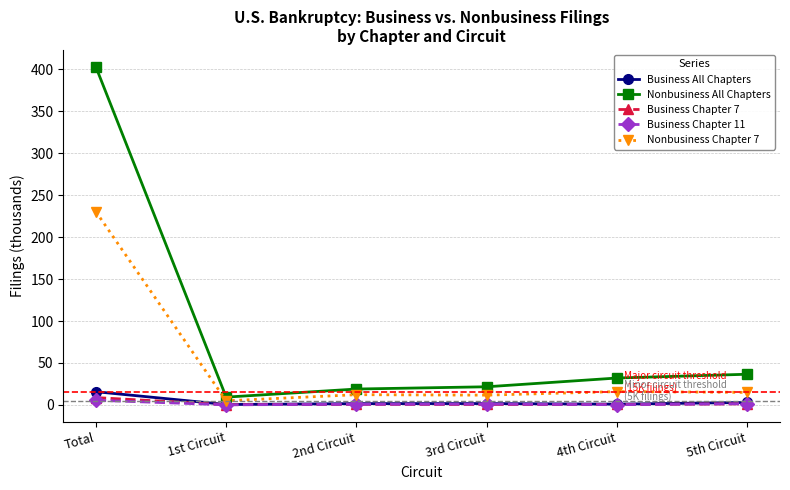

What is the maximum value for Nonbusiness Chapter 7?

230.4